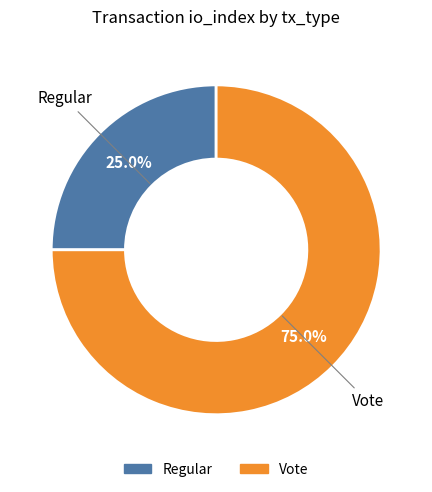

Approximately how many times larger is the value at Vote compared to Regular?

3.0